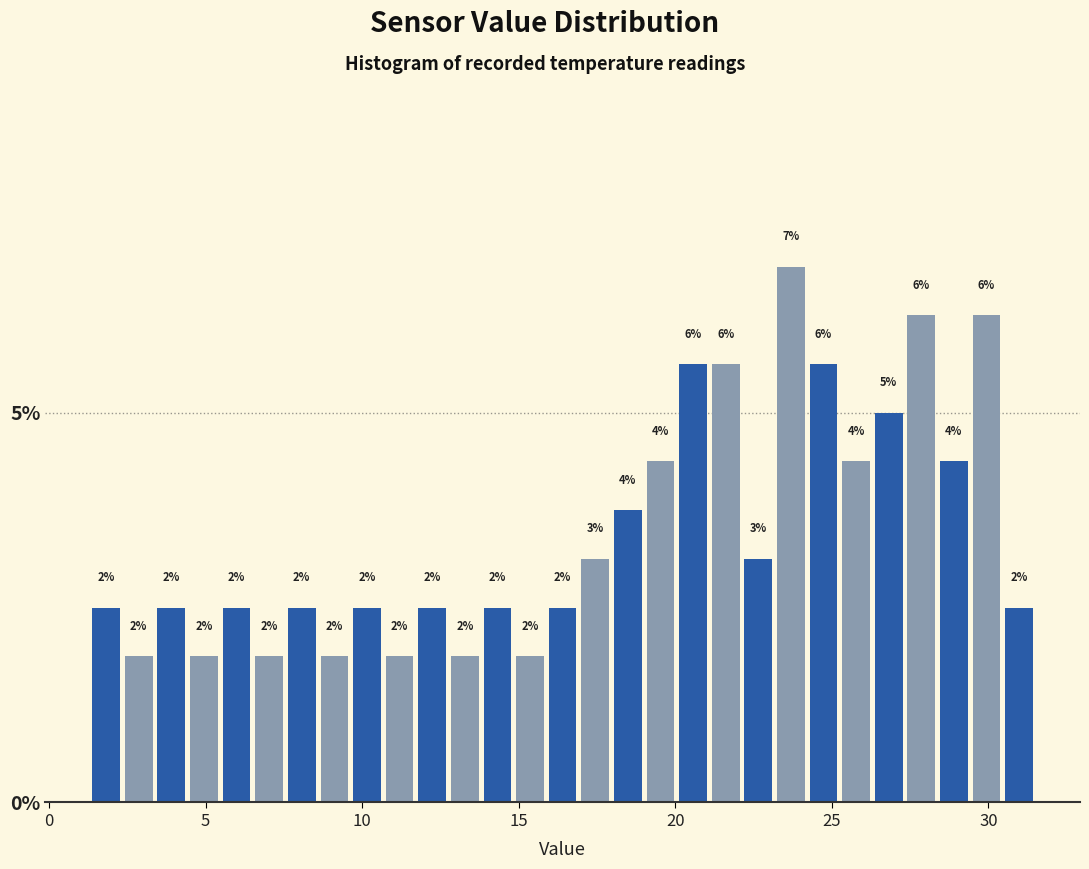

Read against the x-axis, roughly where is the centre of the tallest bar?

23.5